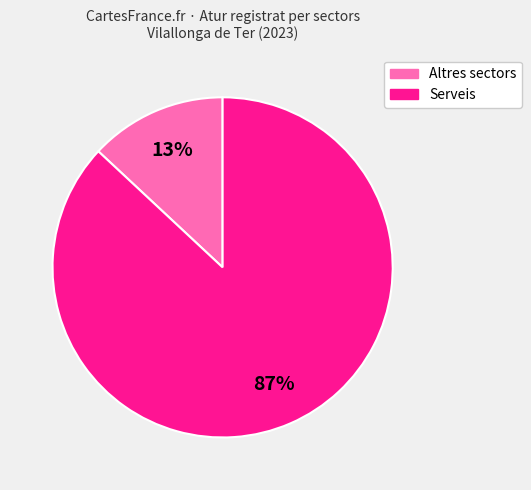

How many segments does this pie chart have?

2